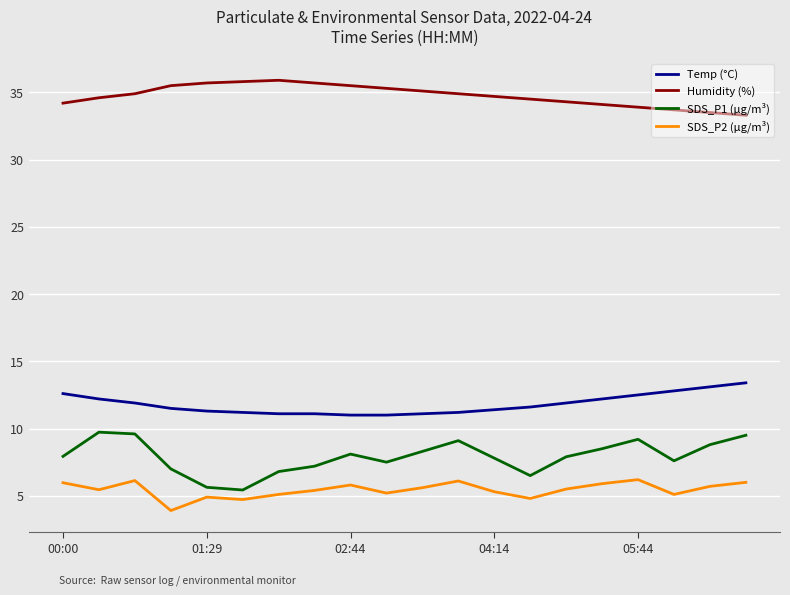

How many interior local valleys does the SDS_P1 (µg/m³) series have?

4